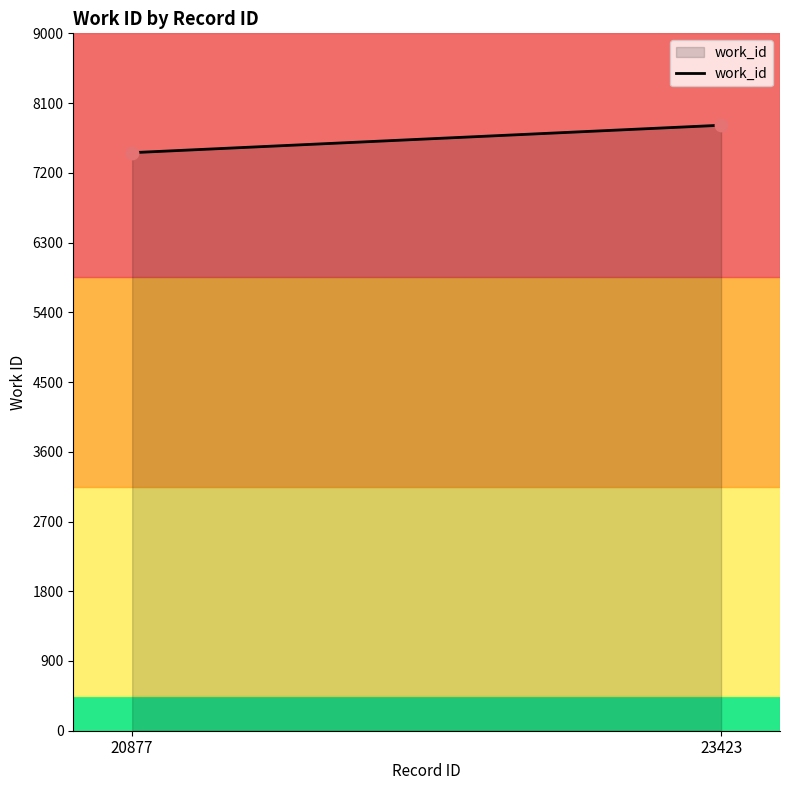

What is the average Y value?

7637